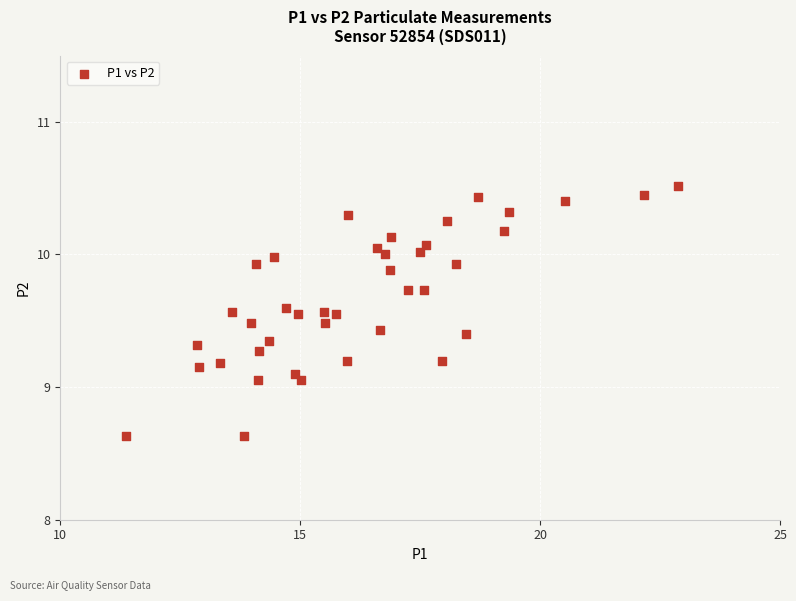

What is the range of X values (max minus min)?

11.5